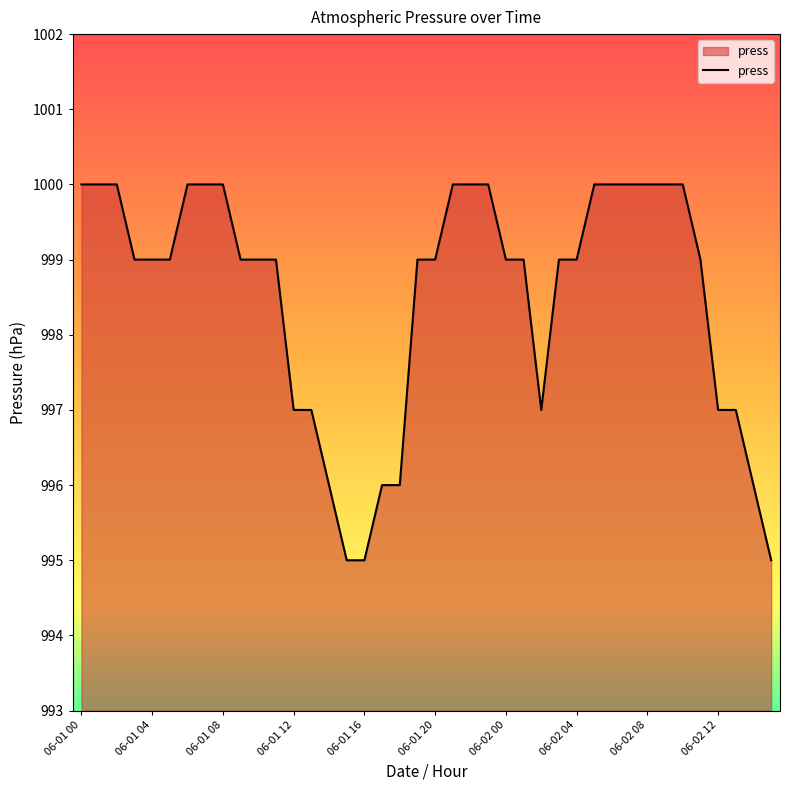

What is the difference between the maximum and minimum values?

5